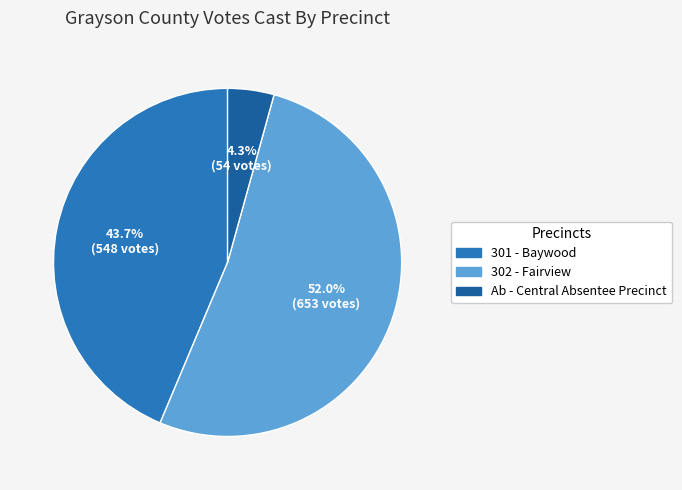

Combined, do 301 - Baywood and Ab - Central Absentee Precinct account for over 50%?

No